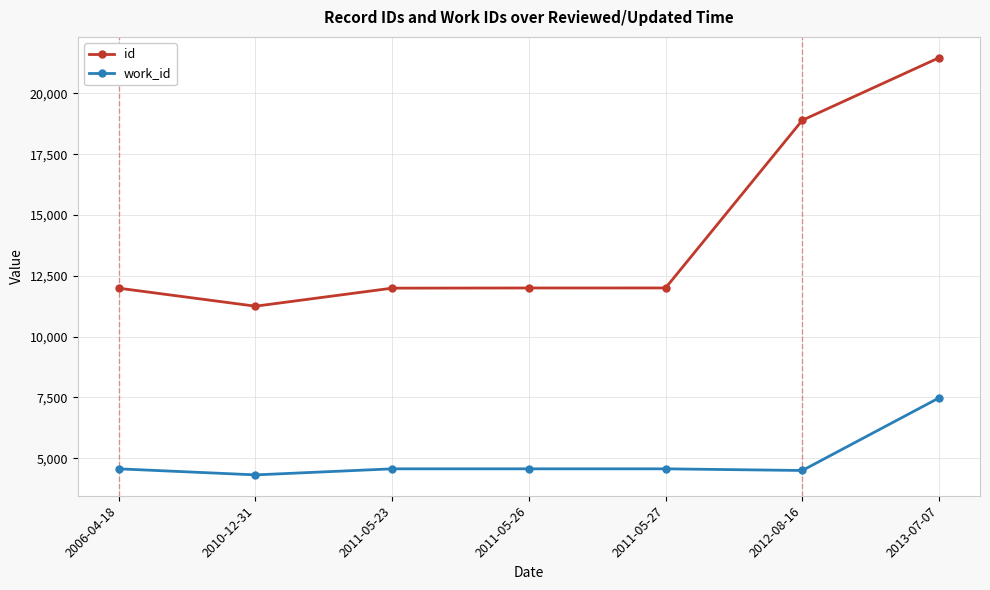

Is it true that work_id equals 2788 at 2012-08-16?

False